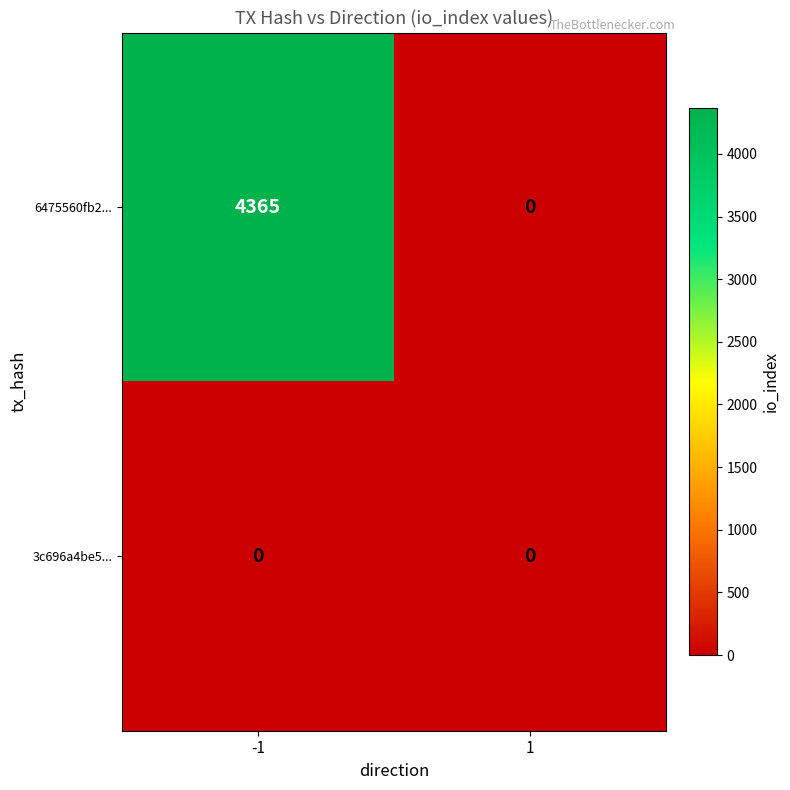

Reading left to right, list all the values displayed in this chart.

6475560fb2...: -1=4365	1=0
3c696a4be5...: -1=0	1=0